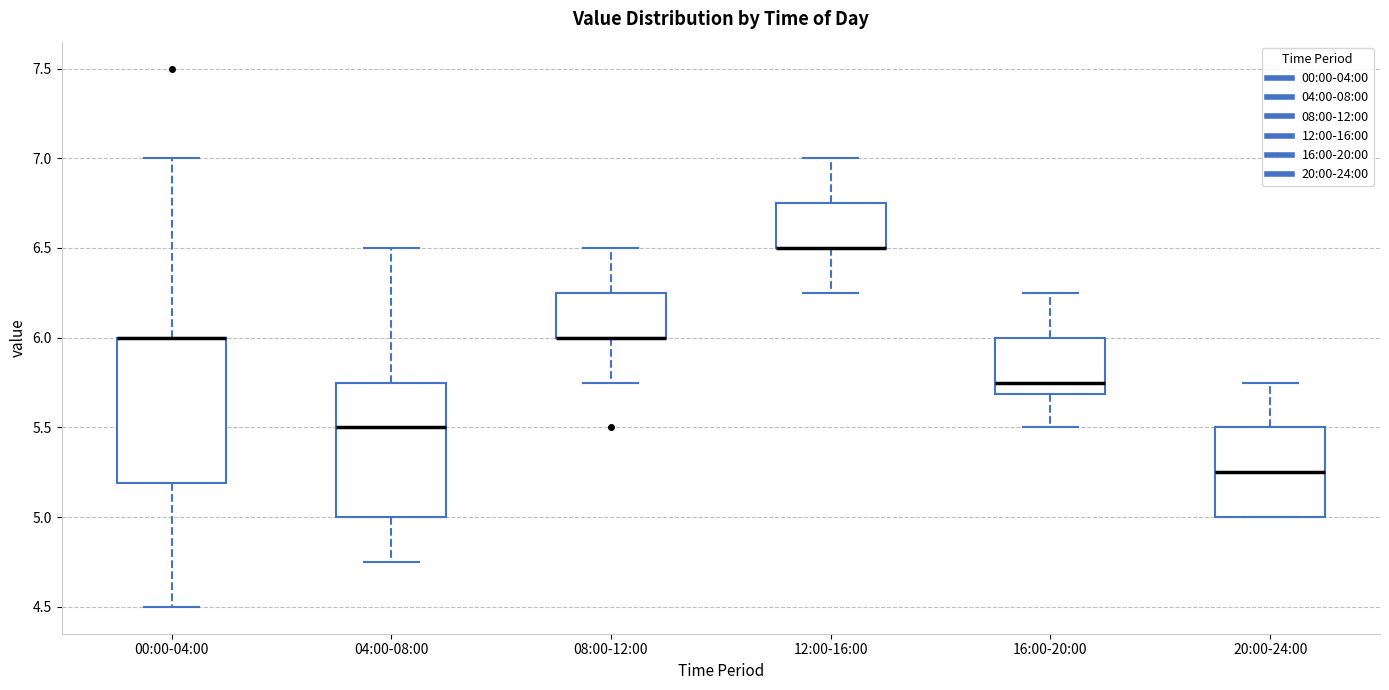

Where is the upper edge of the box for 00:00-04:00 on the y-axis? The values are not printed on the chart, so give them approximately, as read against the axis.

6.00